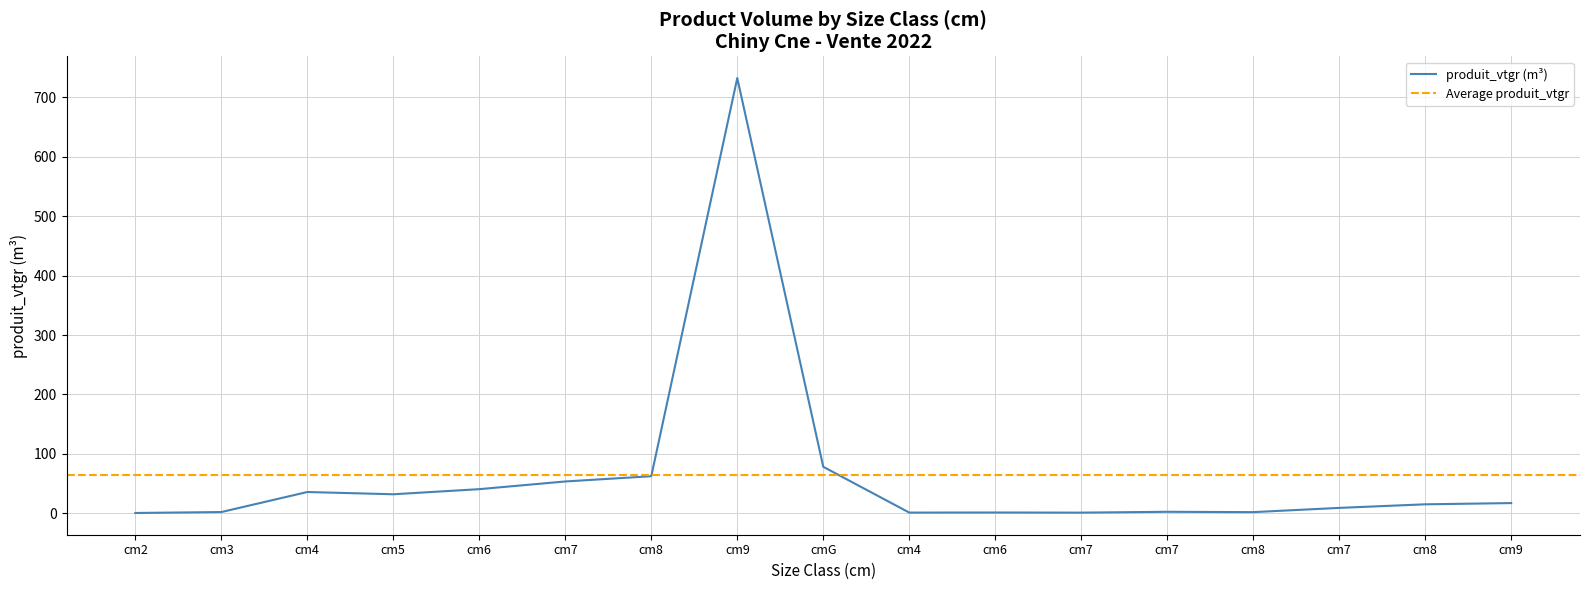

Approximately how many times larger is the value at cmG compared to cm6?

67.7